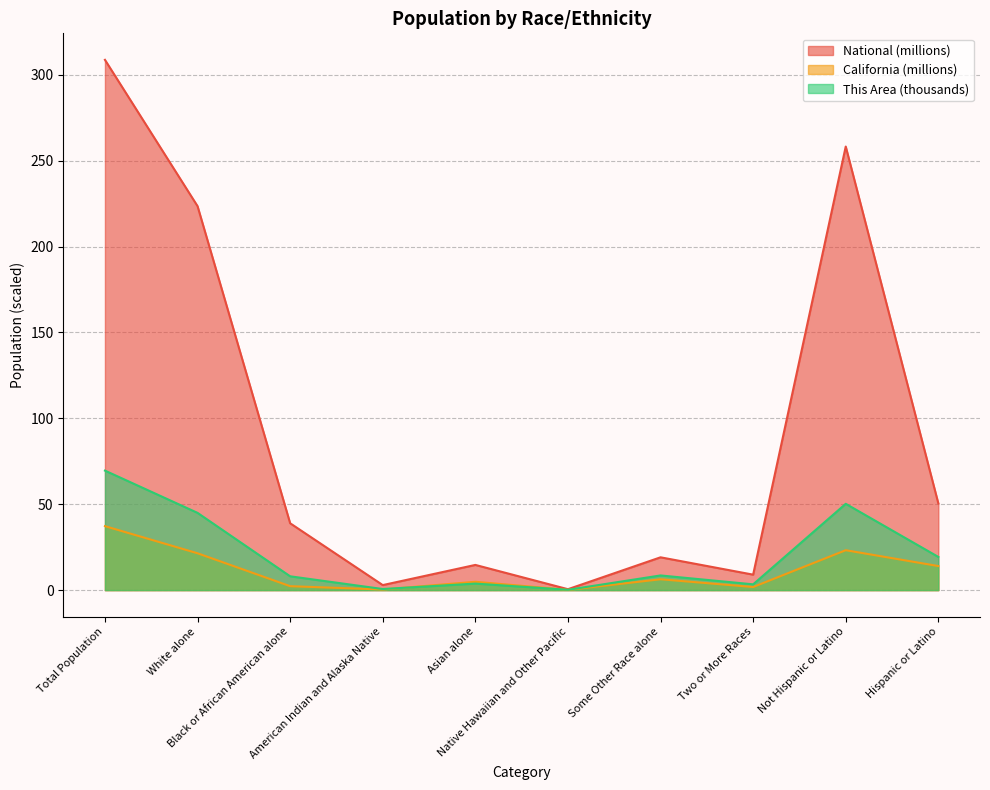

True or false: National and This Area intersect in this chart.

False